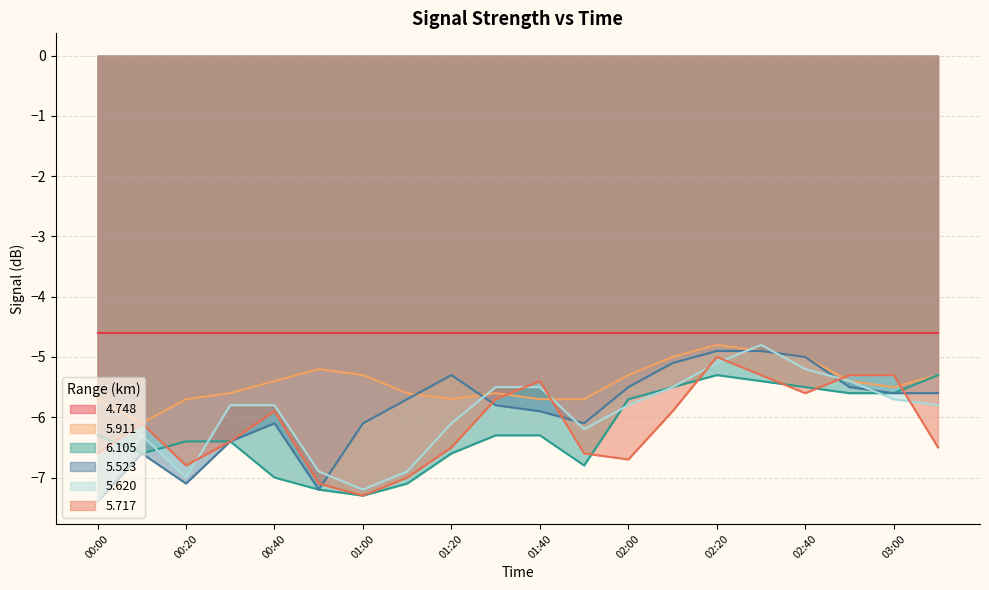

Which label corresponds to the largest value in the chart?

02:20